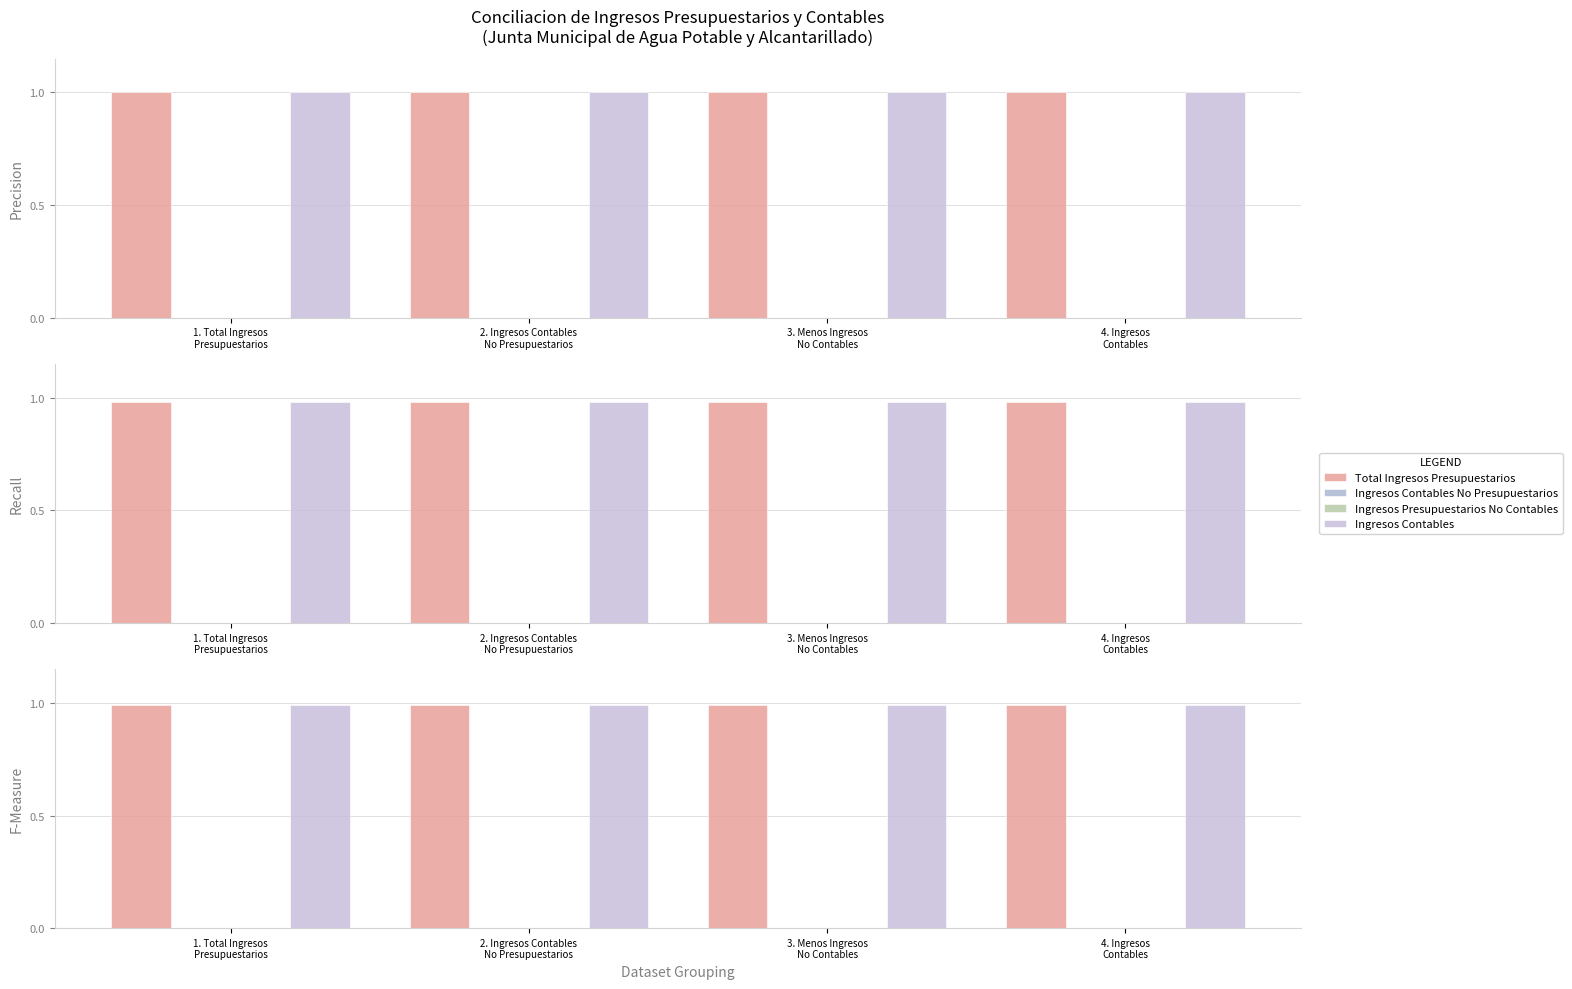

Reading right to left, transcribe all the data shown in this chart.

Total Ingresos Presupuestarios: 4. Ingresos
Contables=1.0	3. Menos Ingresos
No Contables=1.0	2. Ingresos Contables
No Presupuestarios=1.0	1. Total Ingresos
Presupuestarios=1.0
Ingresos Contables No Presupuestarios: 4. Ingresos
Contables=0.0	3. Menos Ingresos
No Contables=0.0	2. Ingresos Contables
No Presupuestarios=0.0	1. Total Ingresos
Presupuestarios=0.0
Ingresos Presupuestarios No Contables: 4. Ingresos
Contables=0.0	3. Menos Ingresos
No Contables=0.0	2. Ingresos Contables
No Presupuestarios=0.0	1. Total Ingresos
Presupuestarios=0.0
Ingresos Contables: 4. Ingresos
Contables=1.0	3. Menos Ingresos
No Contables=1.0	2. Ingresos Contables
No Presupuestarios=1.0	1. Total Ingresos
Presupuestarios=1.0